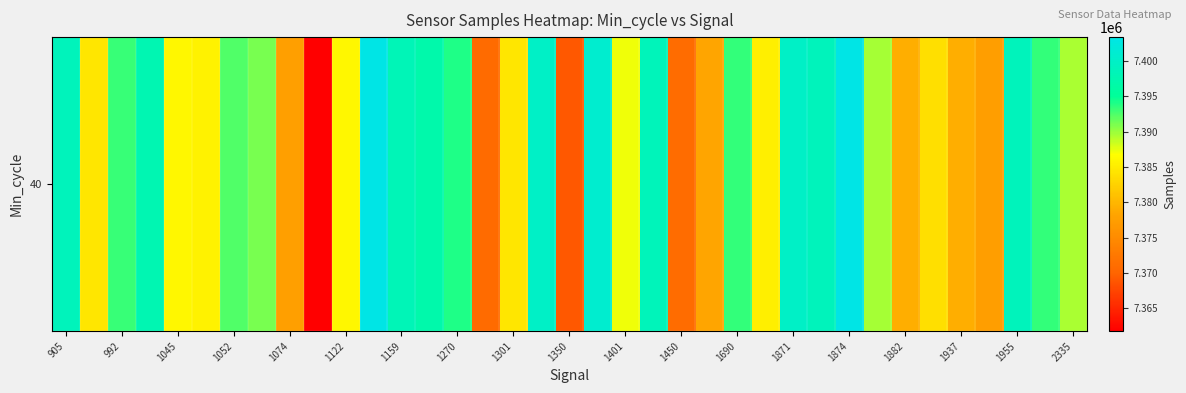

How many data points are less than 7389573?

18